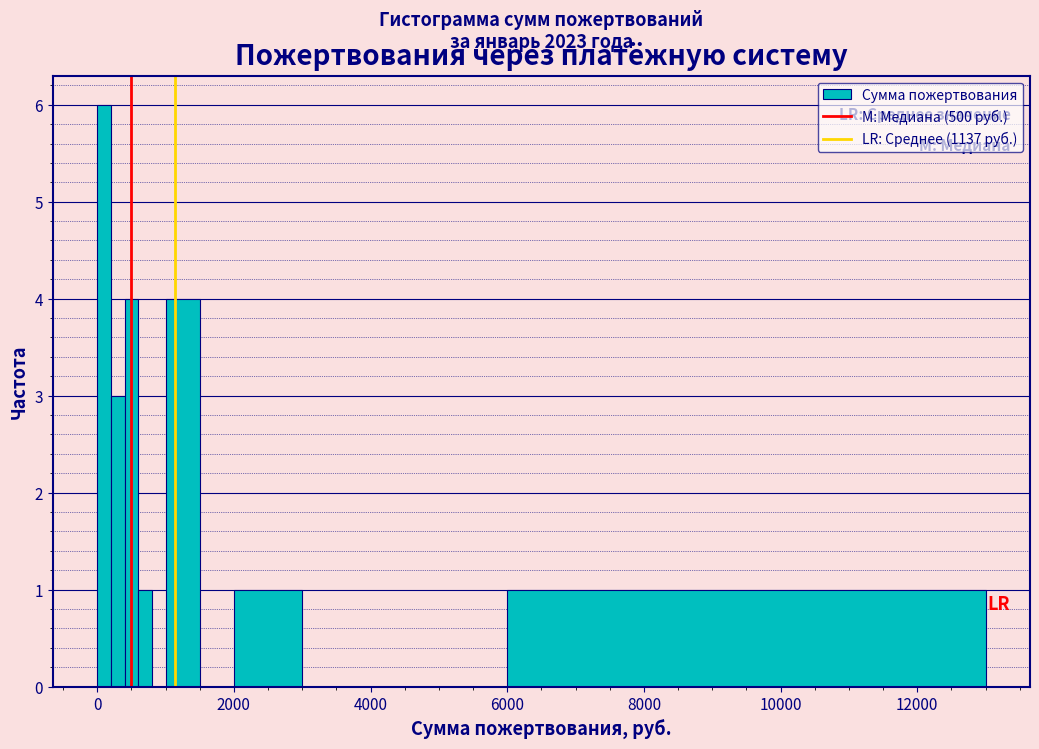

Read against the x-axis, roughly where is the centre of the tallest bar?

200